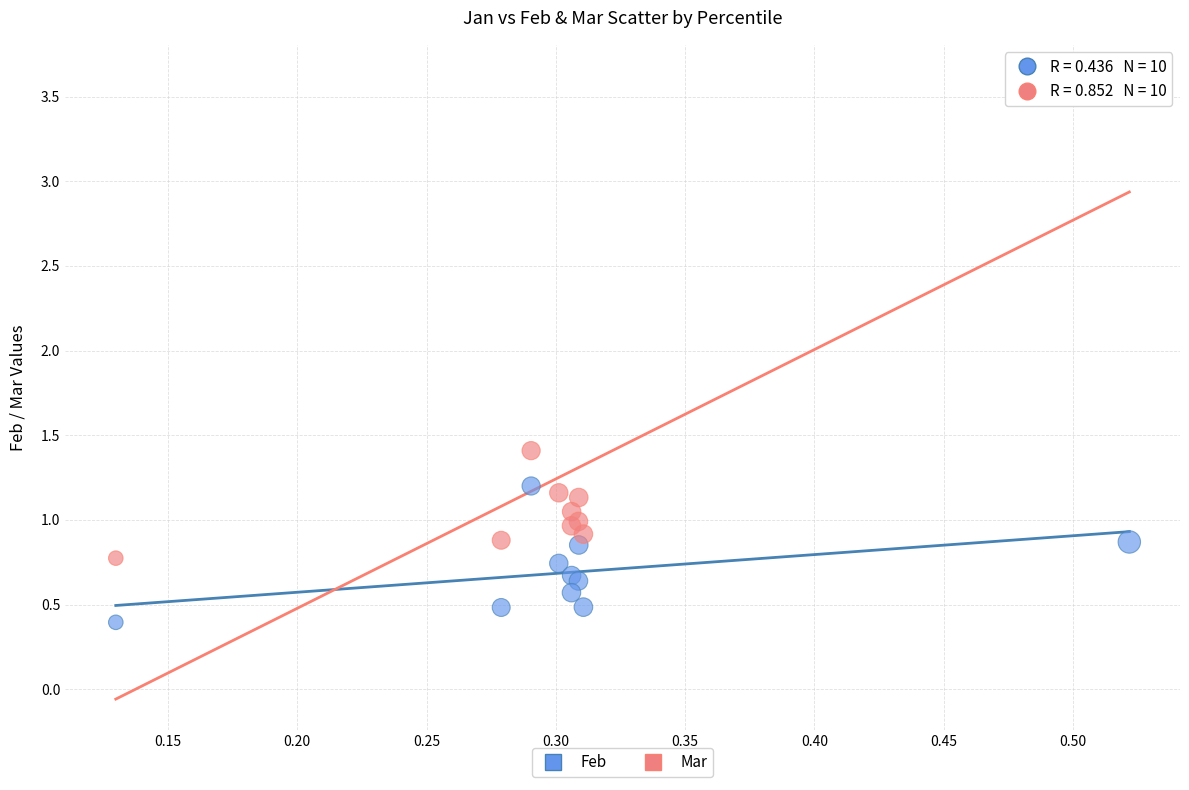

Across all series, what Y value is closest to 2?

1.4